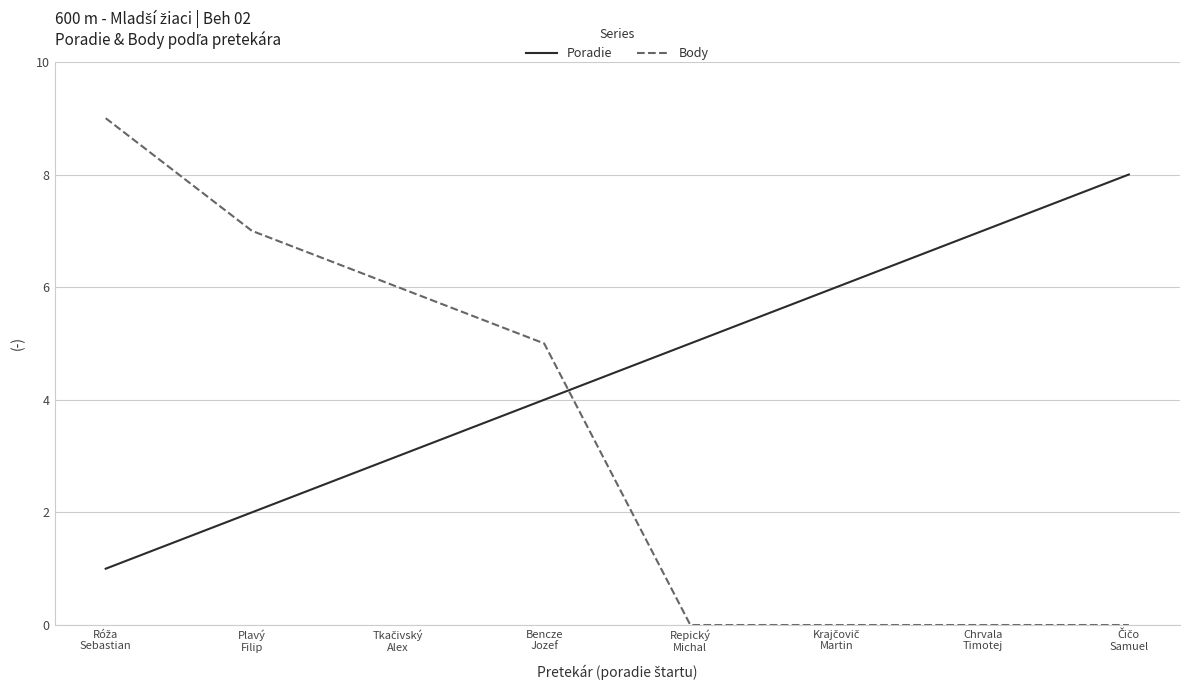

Which series has the widest spread of values?

Body